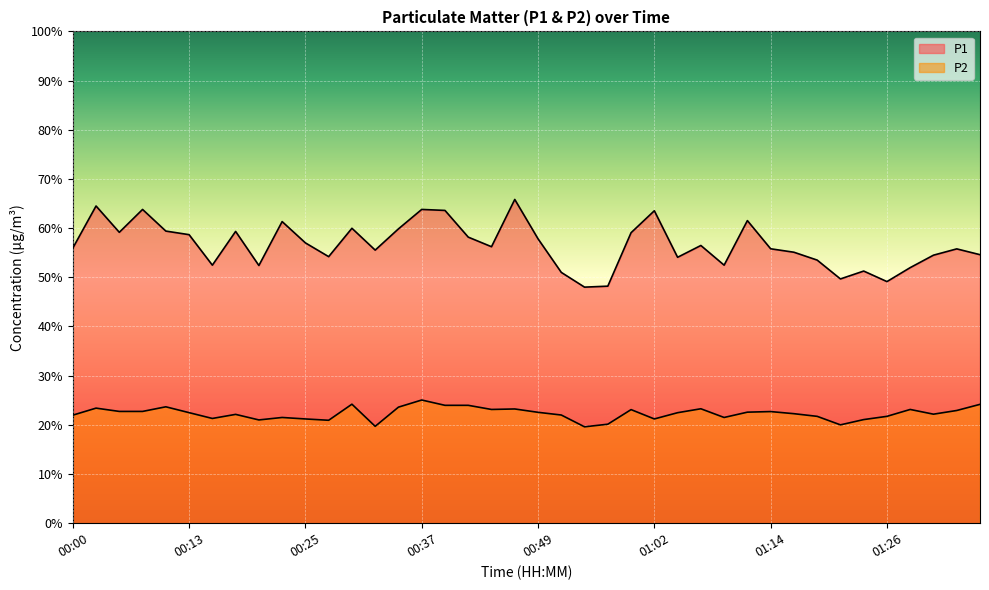

What is the sum of all P1 values?

2264.6